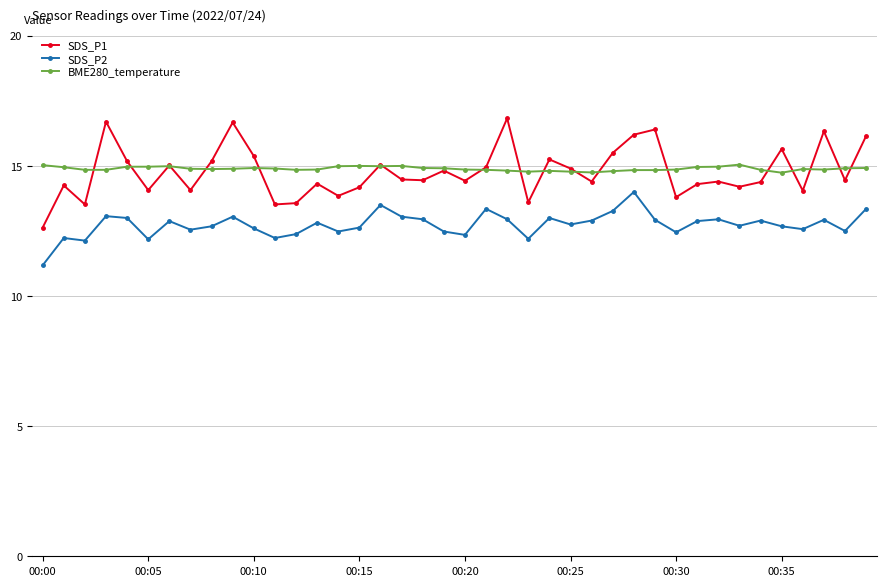

What is the value of the SDS_P1 point at the 21st from the left?

14.4